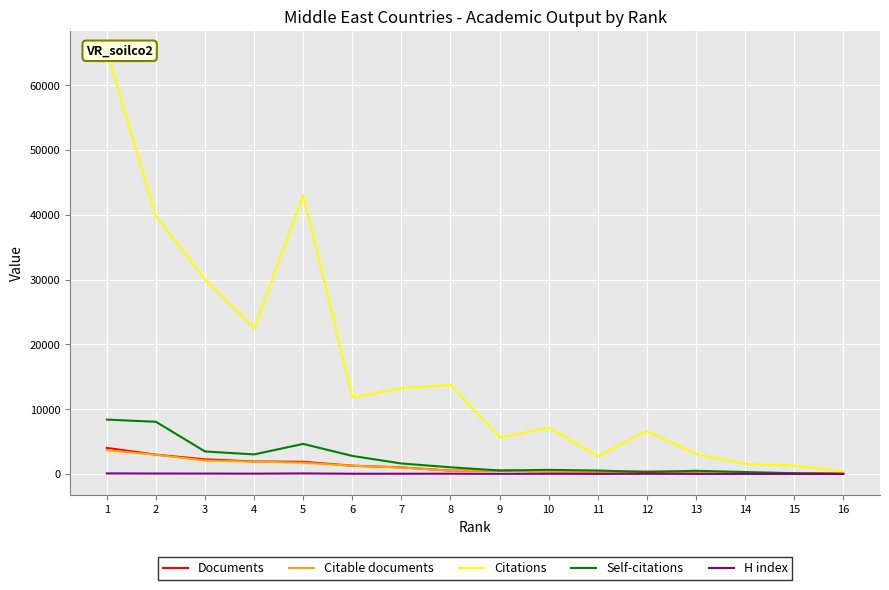

What is the average value of the Citations series?

16743